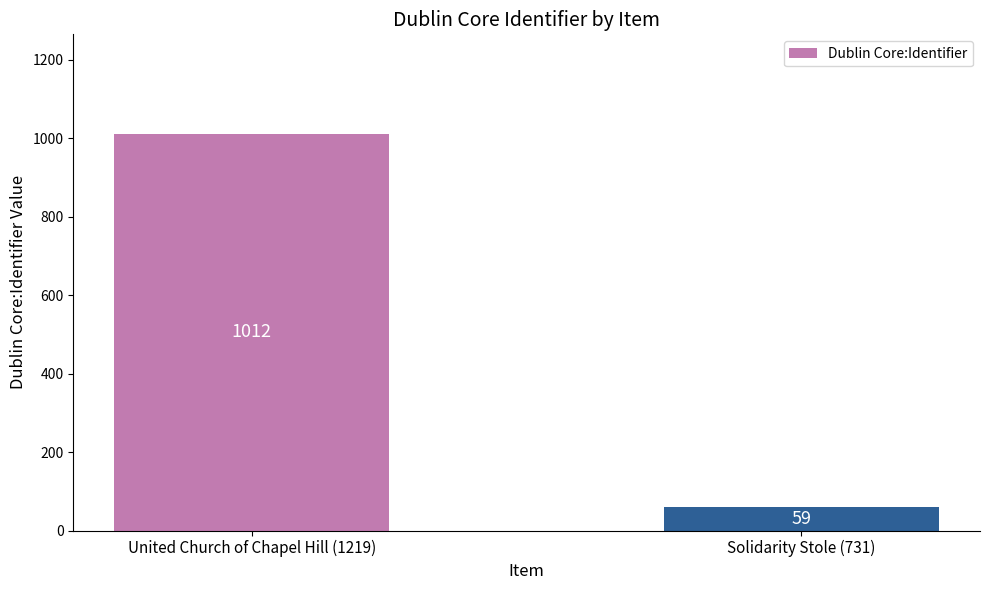

Rank the categories by value from highest to lowest.

United Church of Chapel Hill (1219), Solidarity Stole (731)